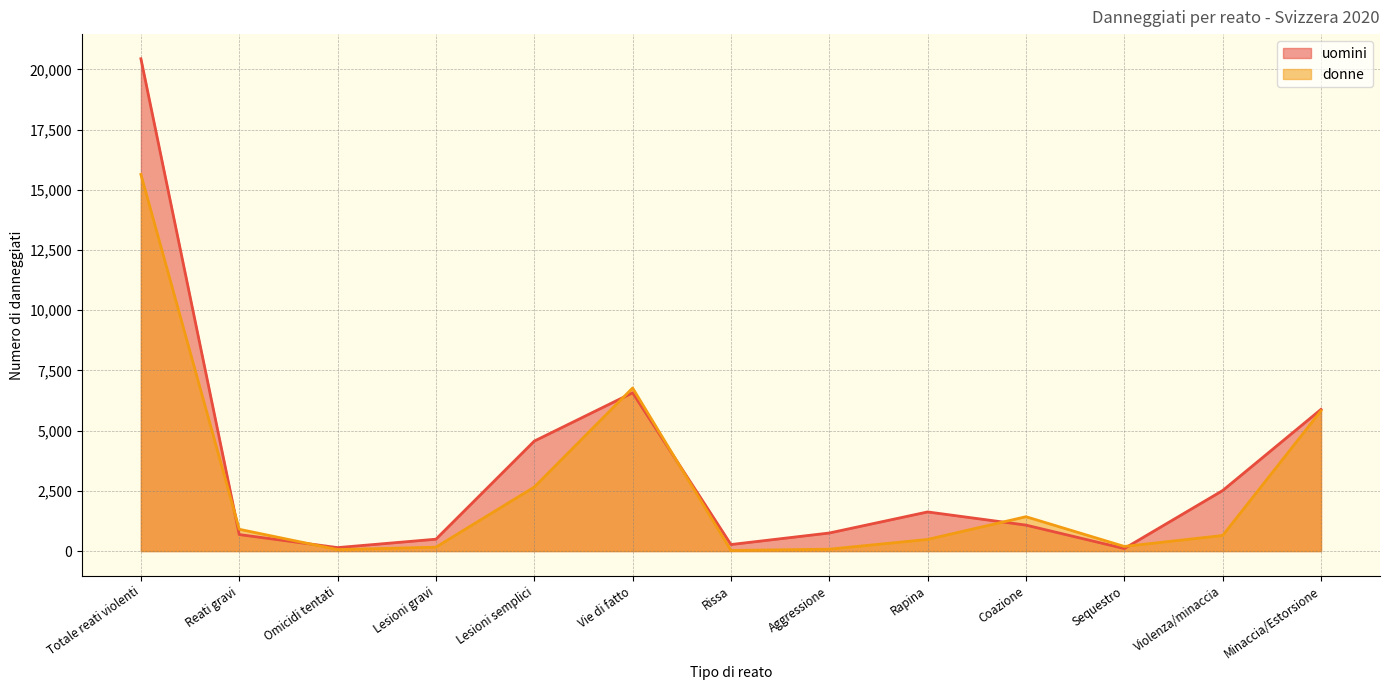

Count the number of categories in the chart.

13